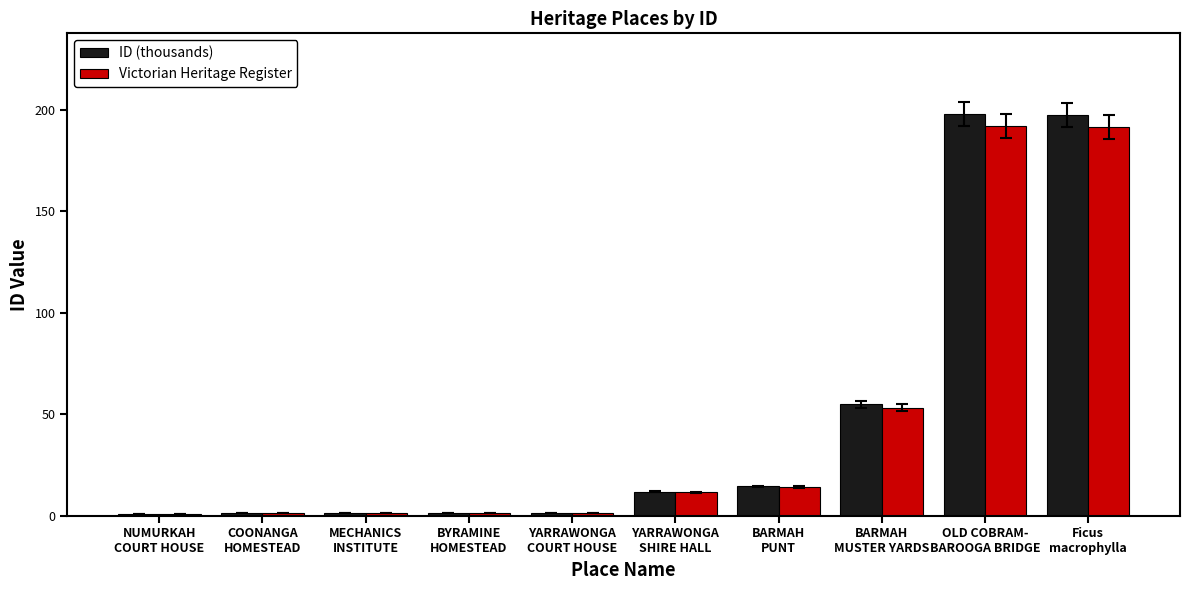

What is the difference between the maximum and minimum values in the ID (thousands) series?

197.1